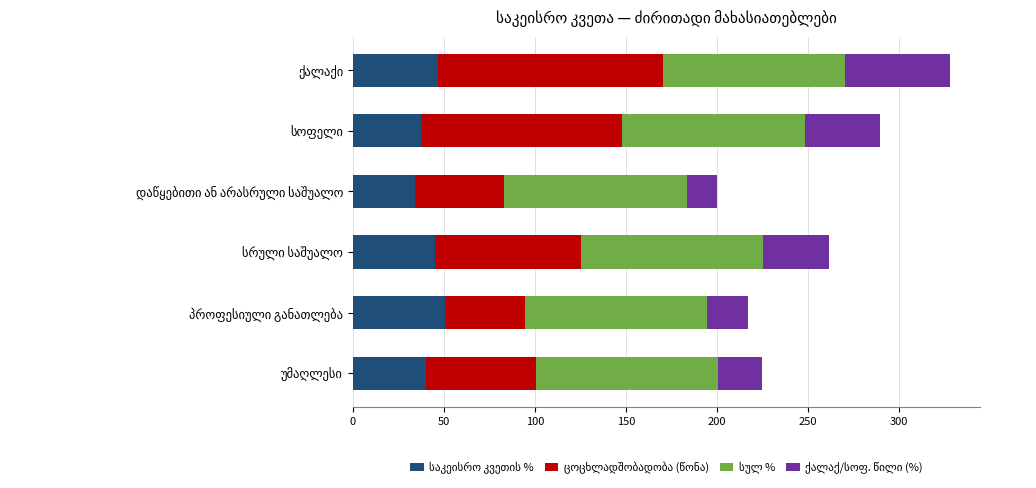

How many series are shown in this chart?

4